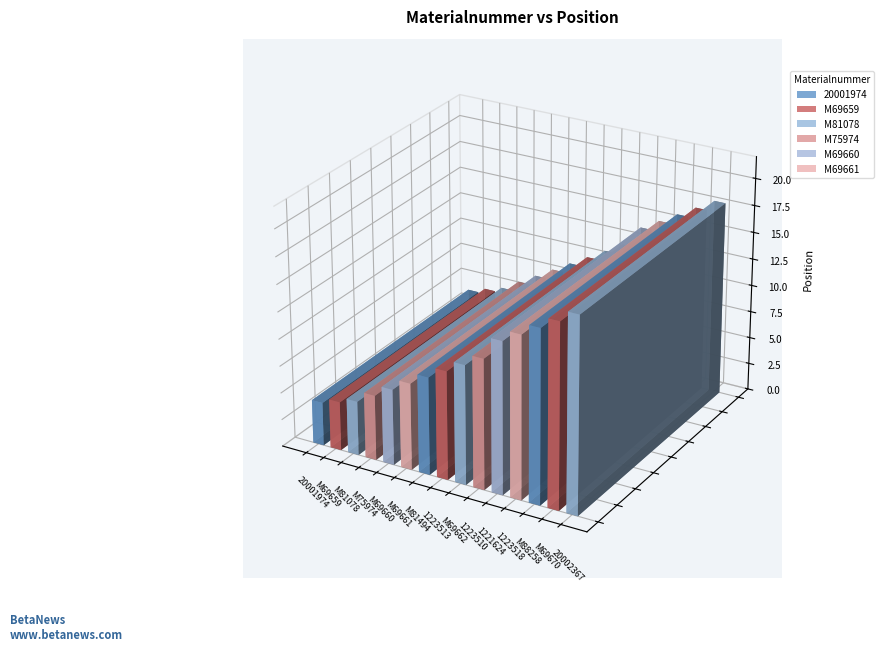

Rank the categories by value from lowest to highest.

20001974, M69659, M81078, M75974, M69660, M69661, M81494, 1223513, M69662, 1223510, 1221624, 1223518, M88258, M69670, 20002367